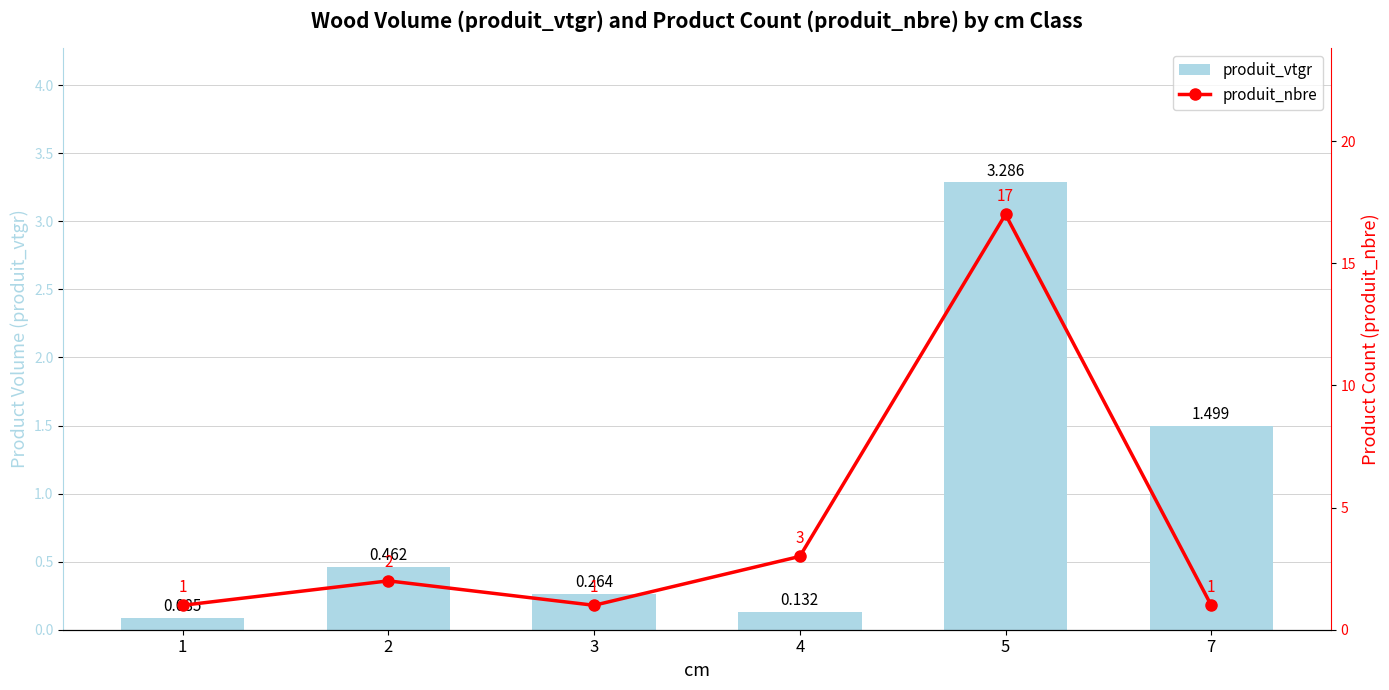

At which label does produit_nbre reach its peak?

5